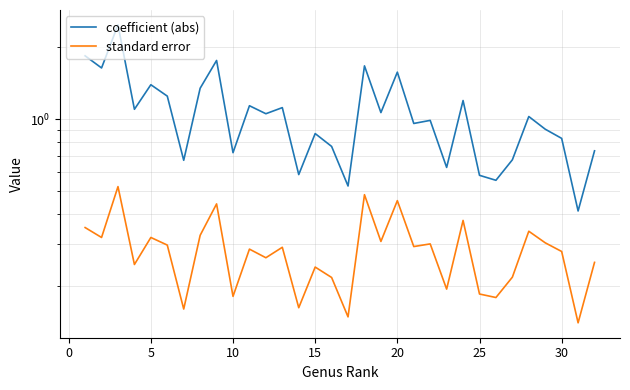

Is the value of standard error at 10 greater than the value of coefficient (abs) at 0?

No